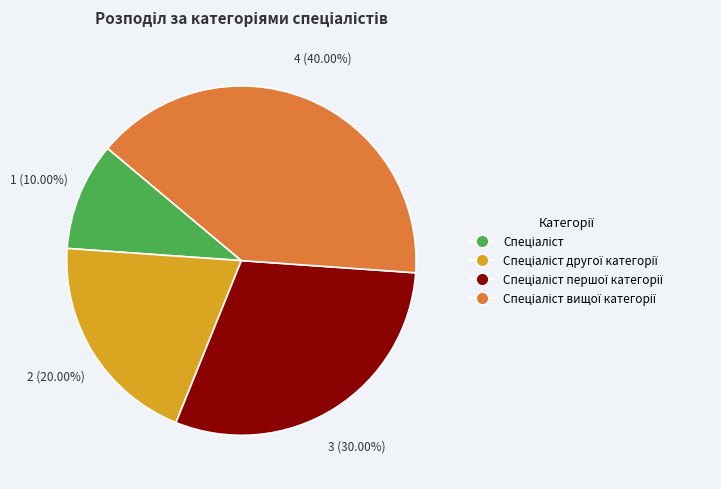

Does any single category account for the majority?

No